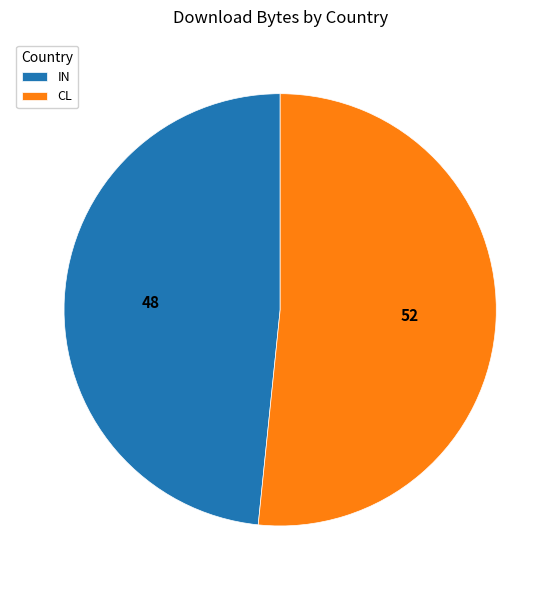

True or false: IN accounts for 41% of the total.

False